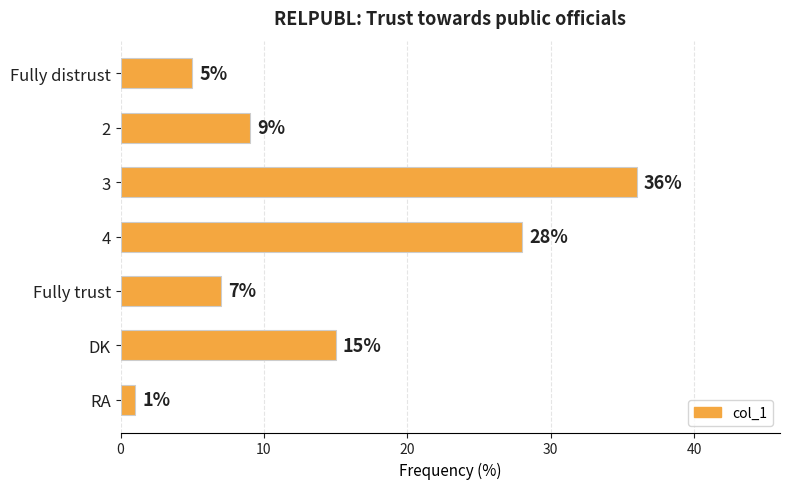

How many distinct data groups are displayed?

1